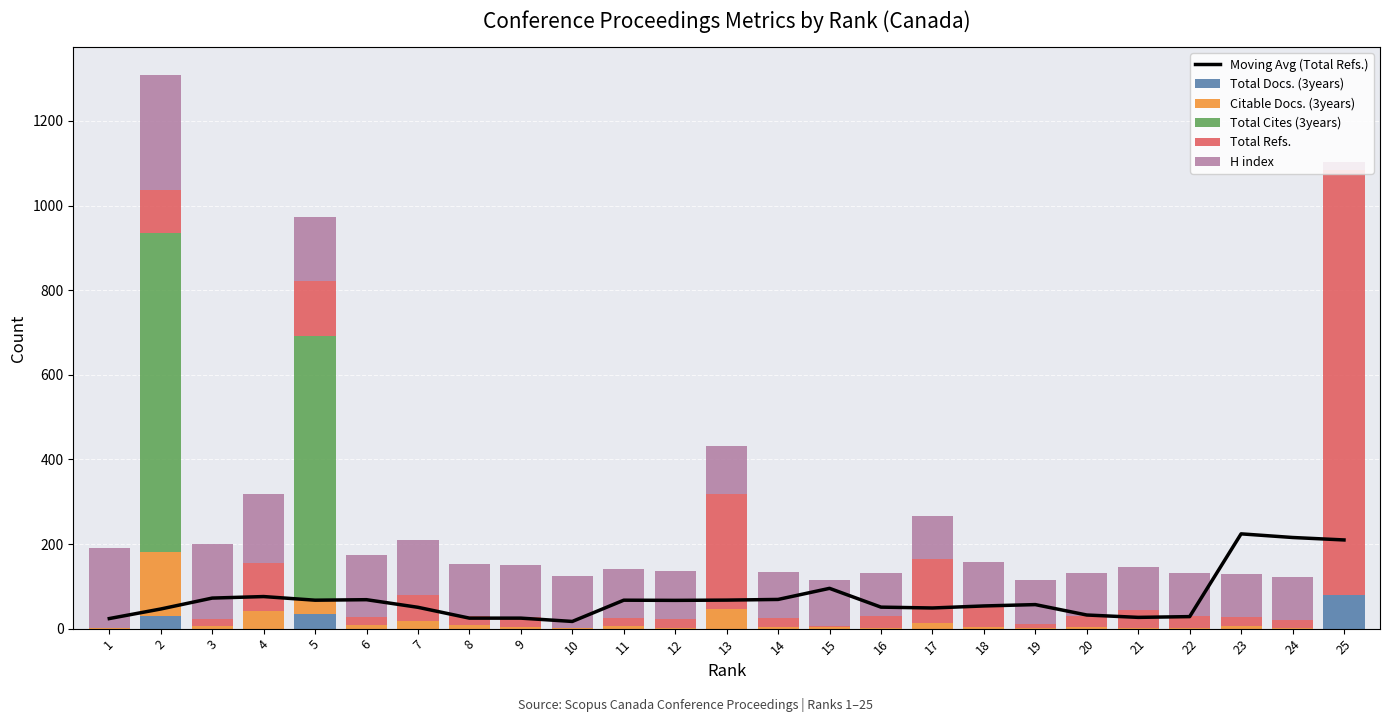

Is it true that Total Refs. equals 32.7 at 2?

False